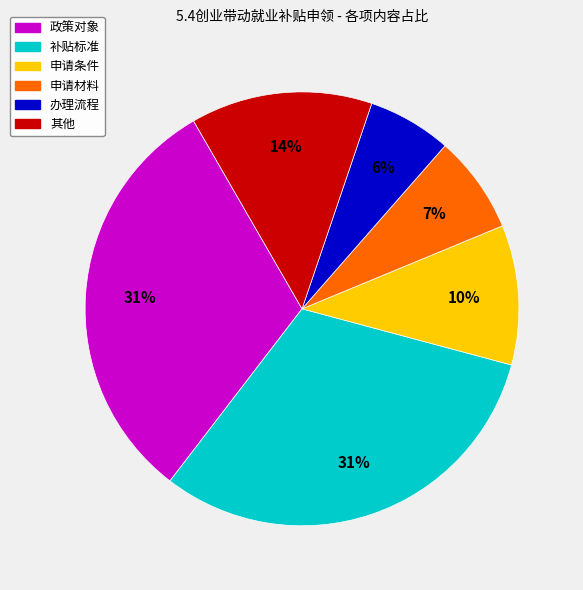

To the nearest percent, what is the average slice percentage?

17%